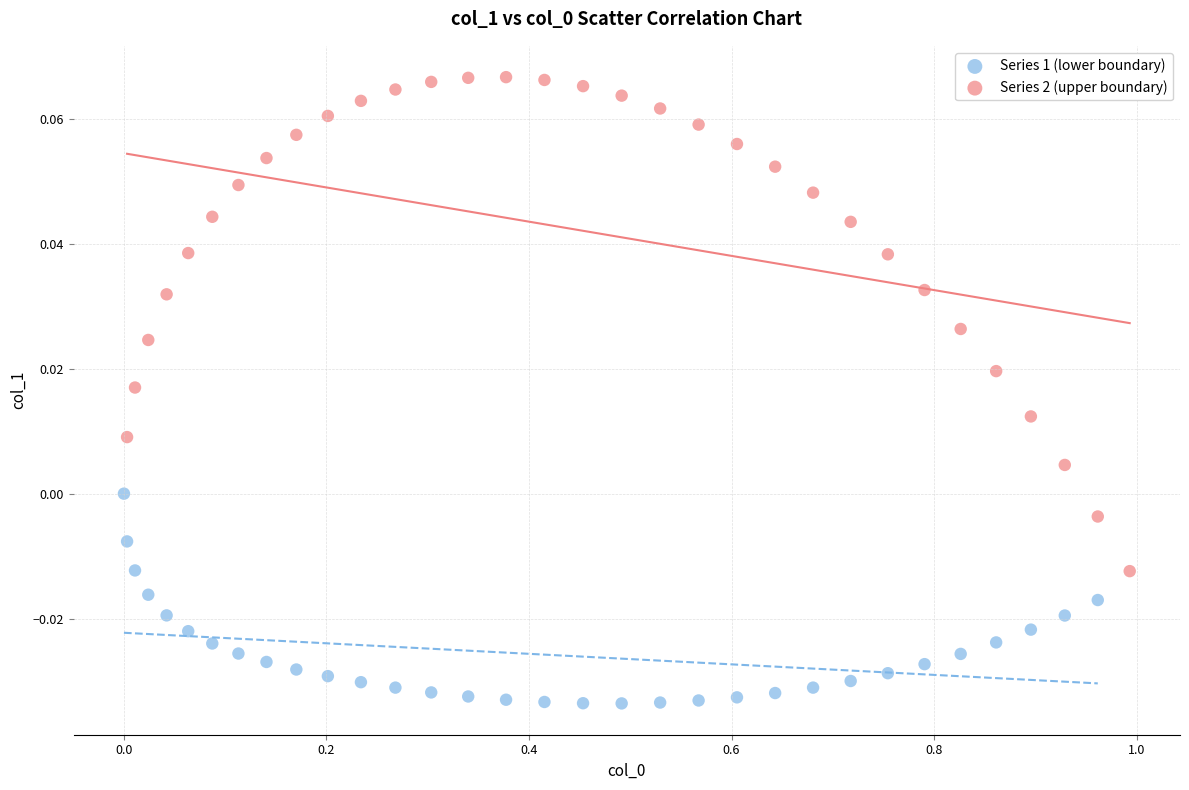

Which series contains the lowest Y value?

Series 1 (lower boundary)